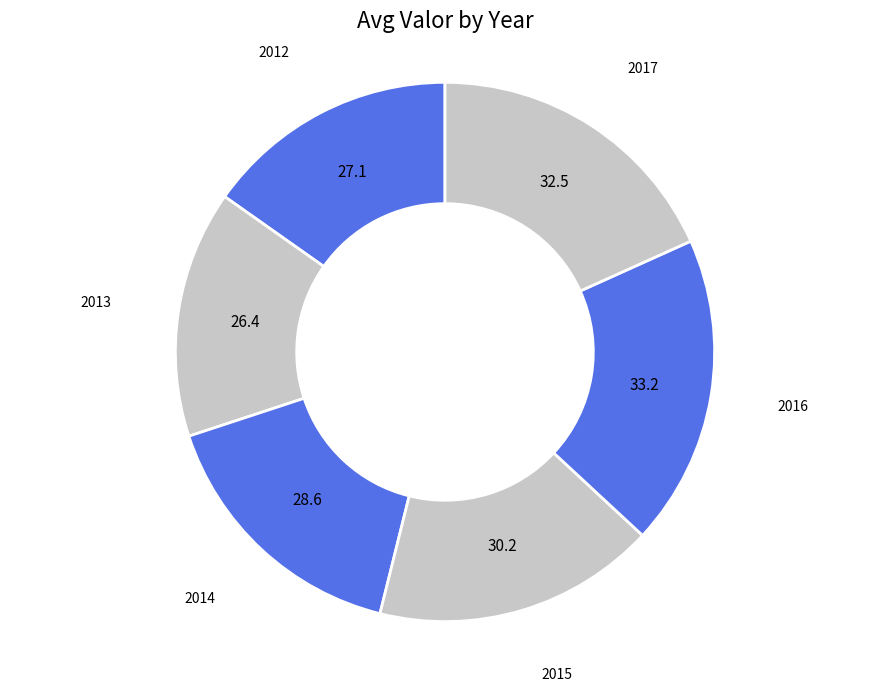

To the nearest percent, what is the difference between the largest and smallest slice percentages?

4%